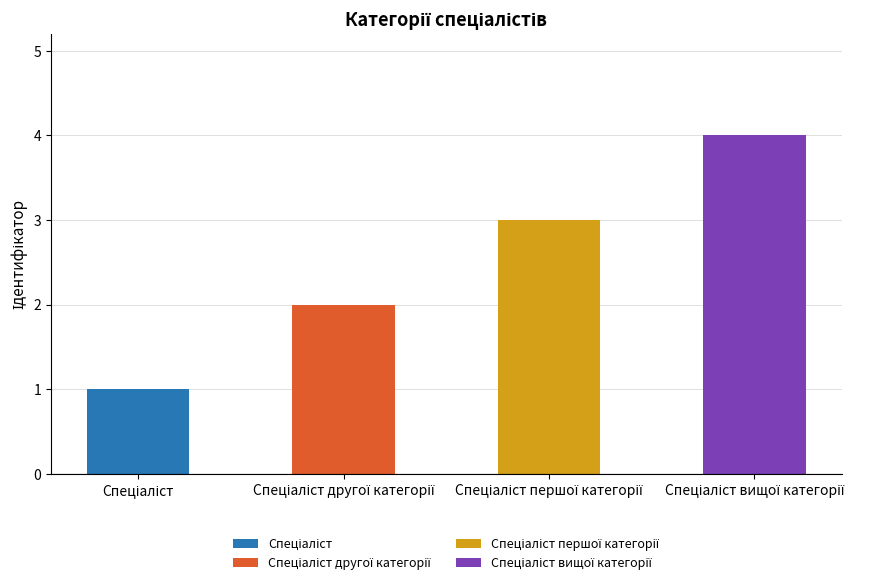

What is the smallest value displayed?

1